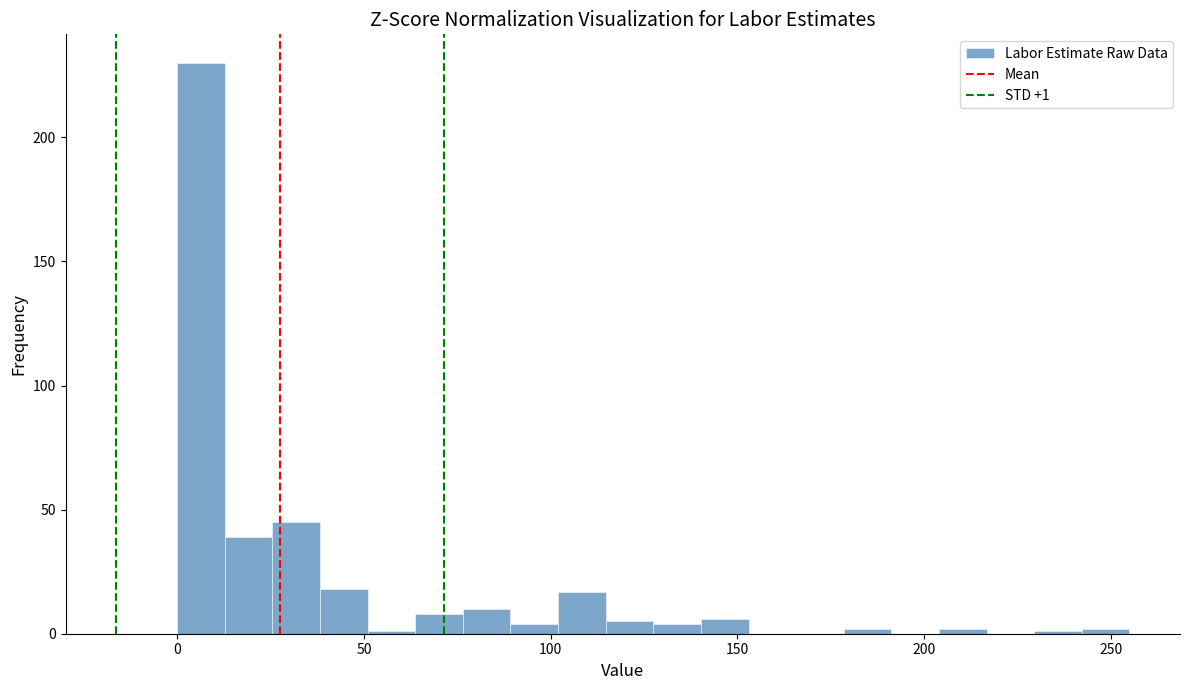

Around what value on the x-axis is the tallest bar? Give the approximate position of its centre, as read against the axis.

5